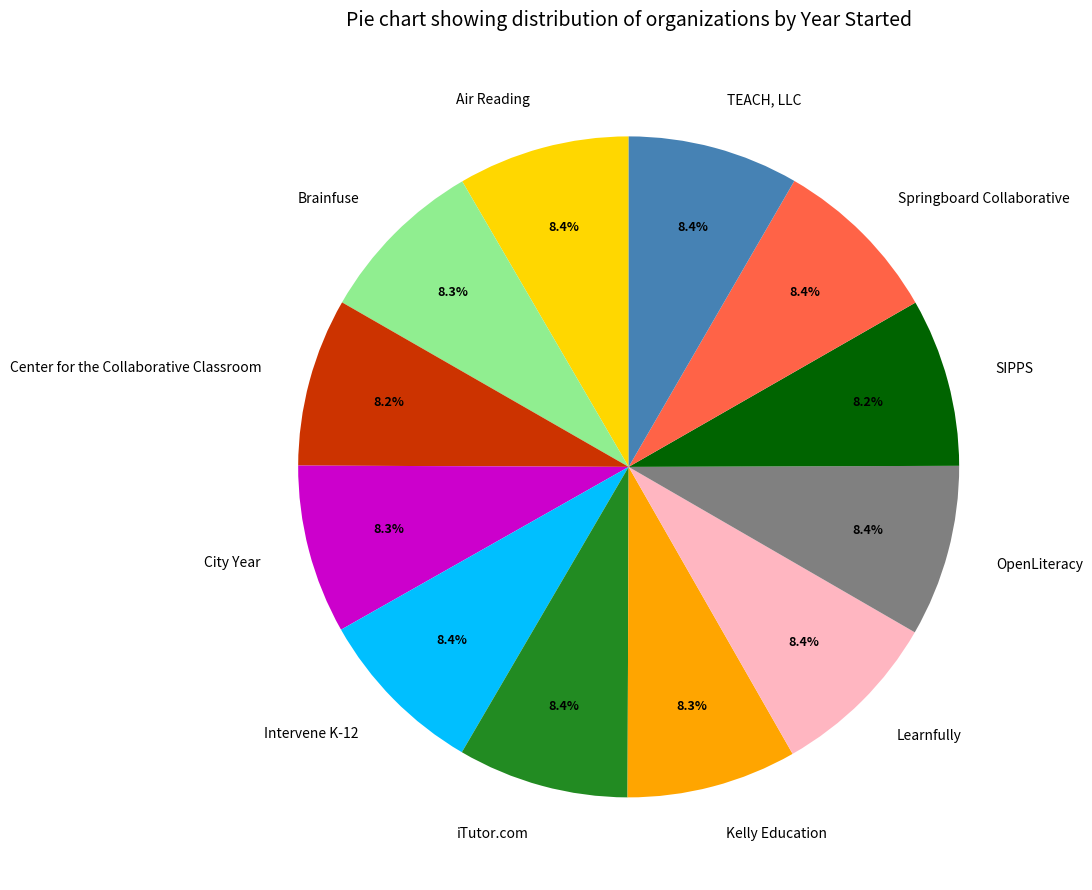

Is the sum of City Year and Brainfuse greater than half?

No